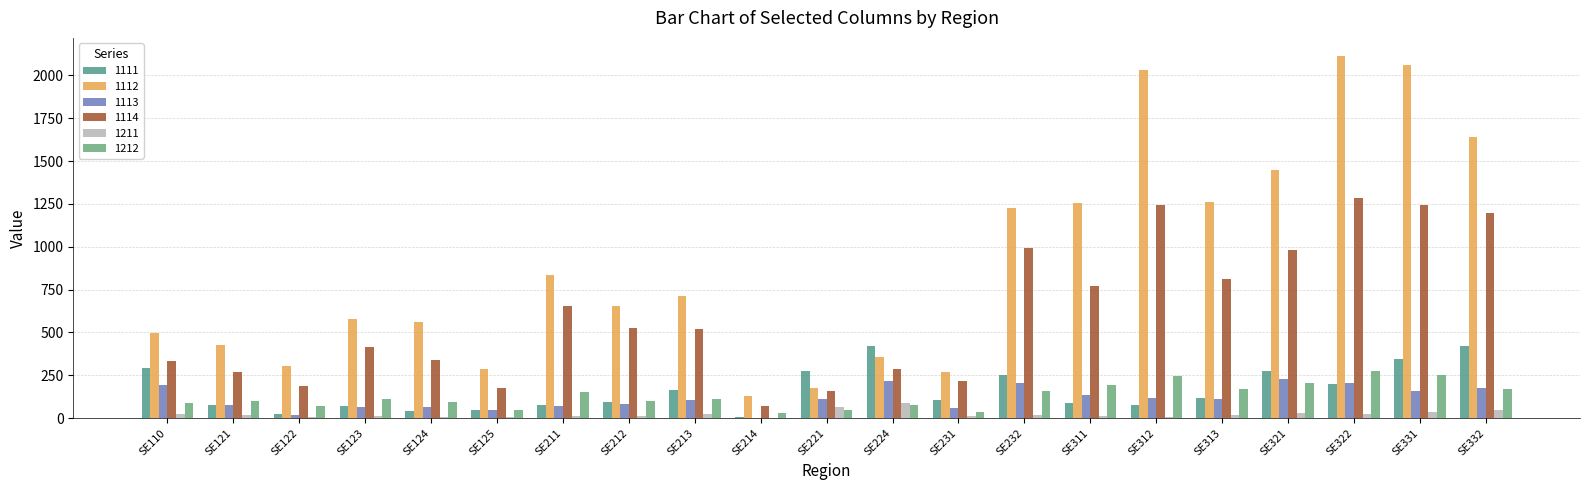

What is the difference between the highest and lowest values at SE110?

468.6